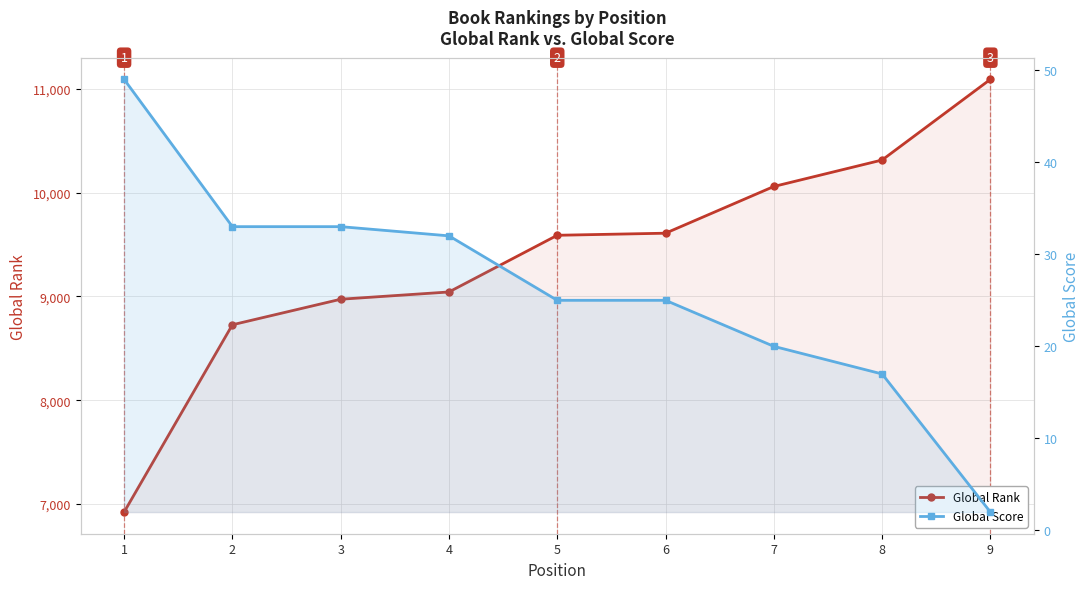

List the series in order of their overall mean, lowest first.

Global Score, Global Rank